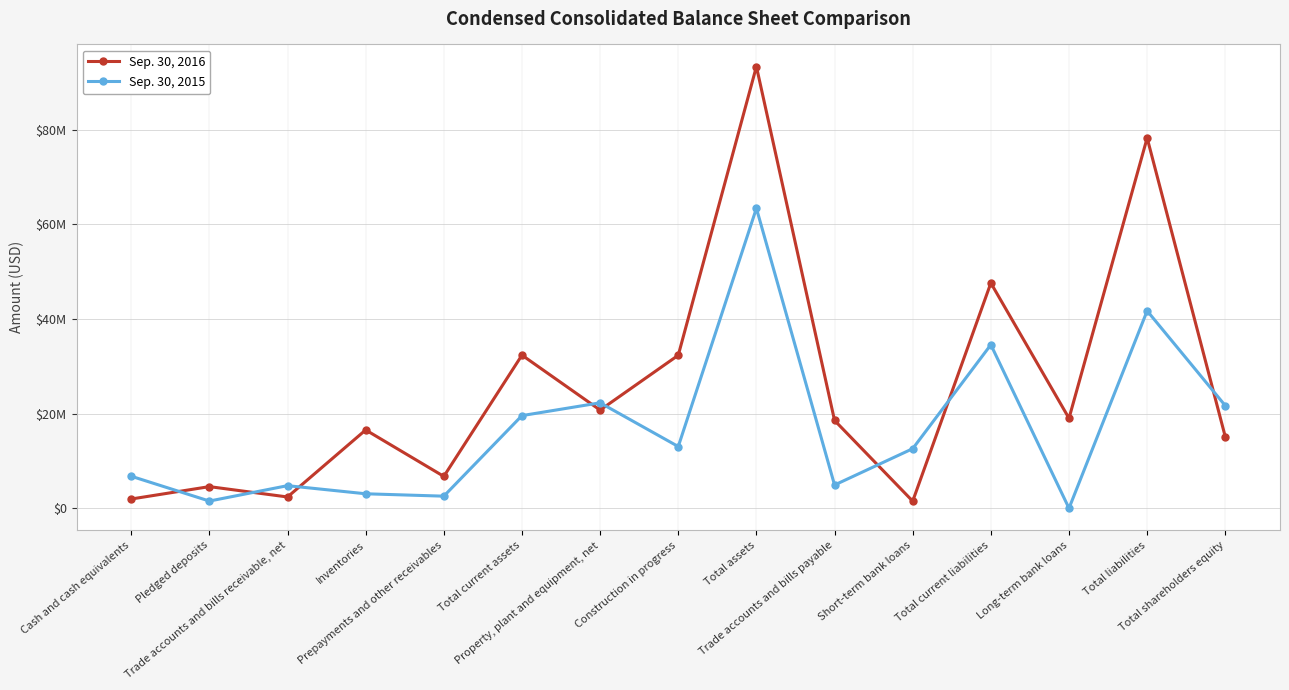

Read the Sep. 30, 2016 value at Total liabilities.

78221689